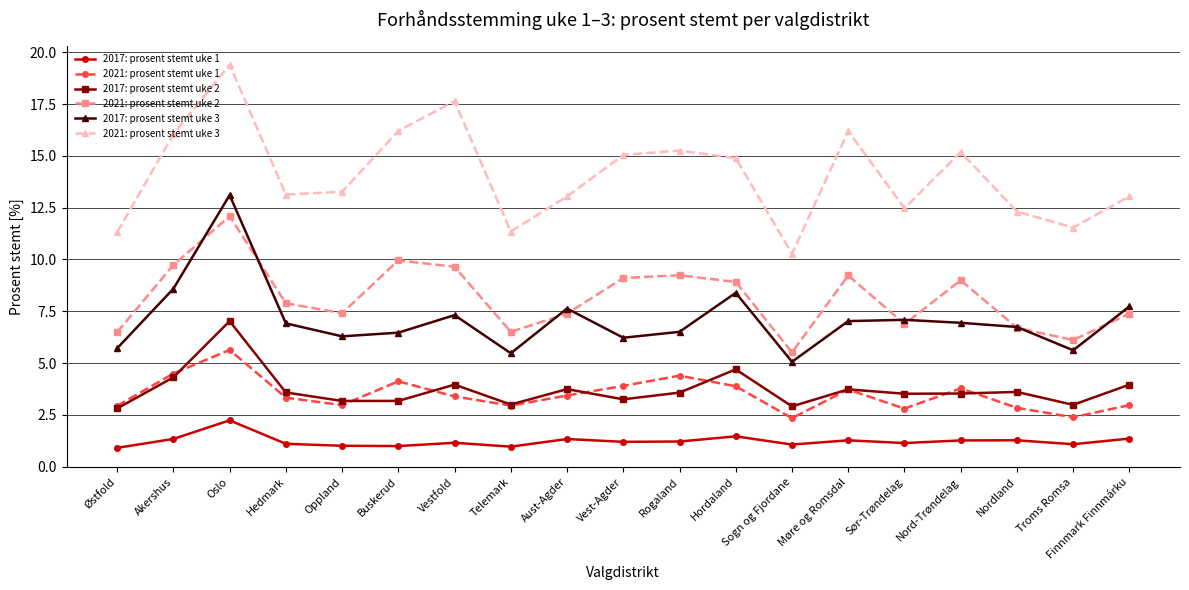

What is the difference between the second highest and second lowest values in the 2021: prosent stemt uke 1 series?

2.1